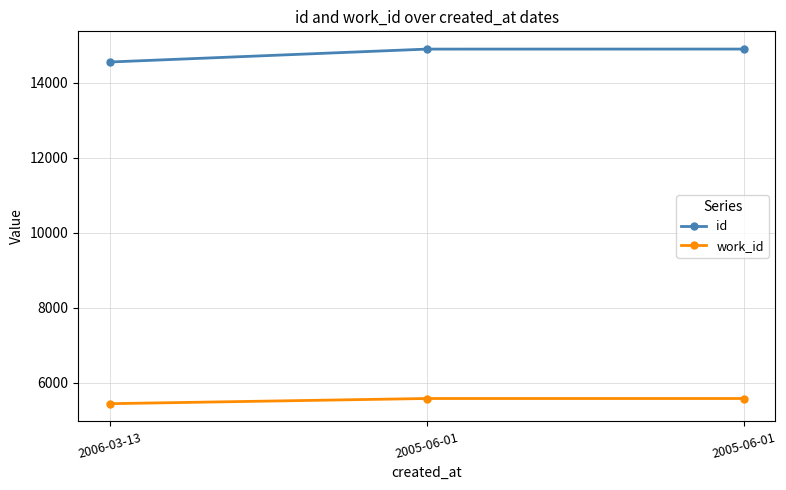

What is the value of the work_id point at the 3rd from the left?

5574